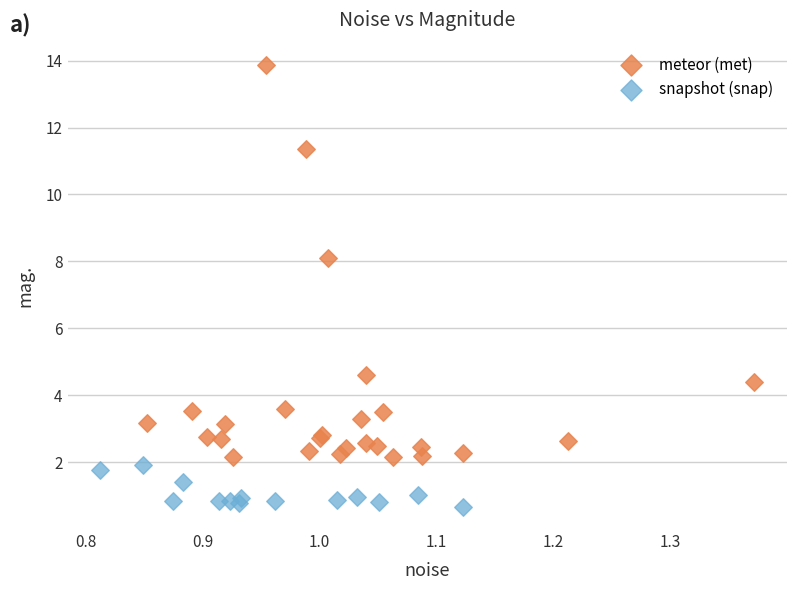

What are all the series names shown in the legend?

meteor (met), snapshot (snap)